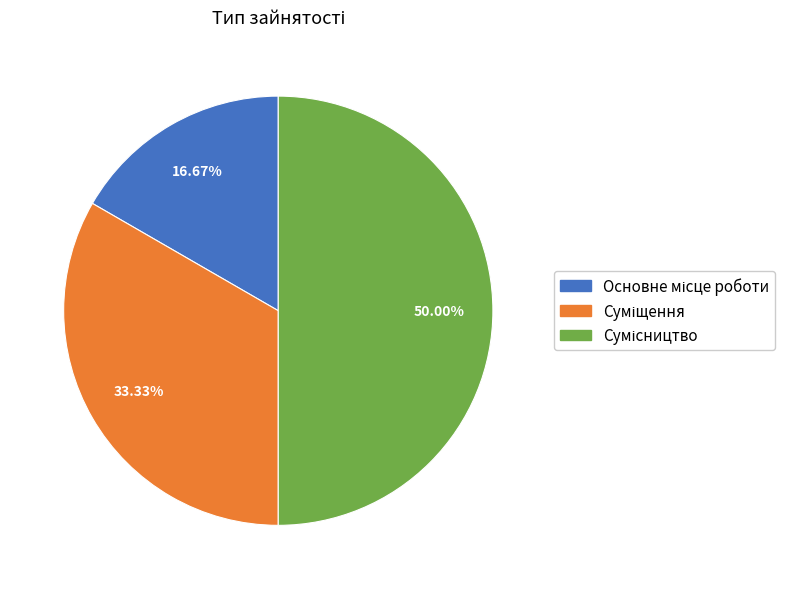

Does Основне місце роботи account for over 50% of the chart?

No